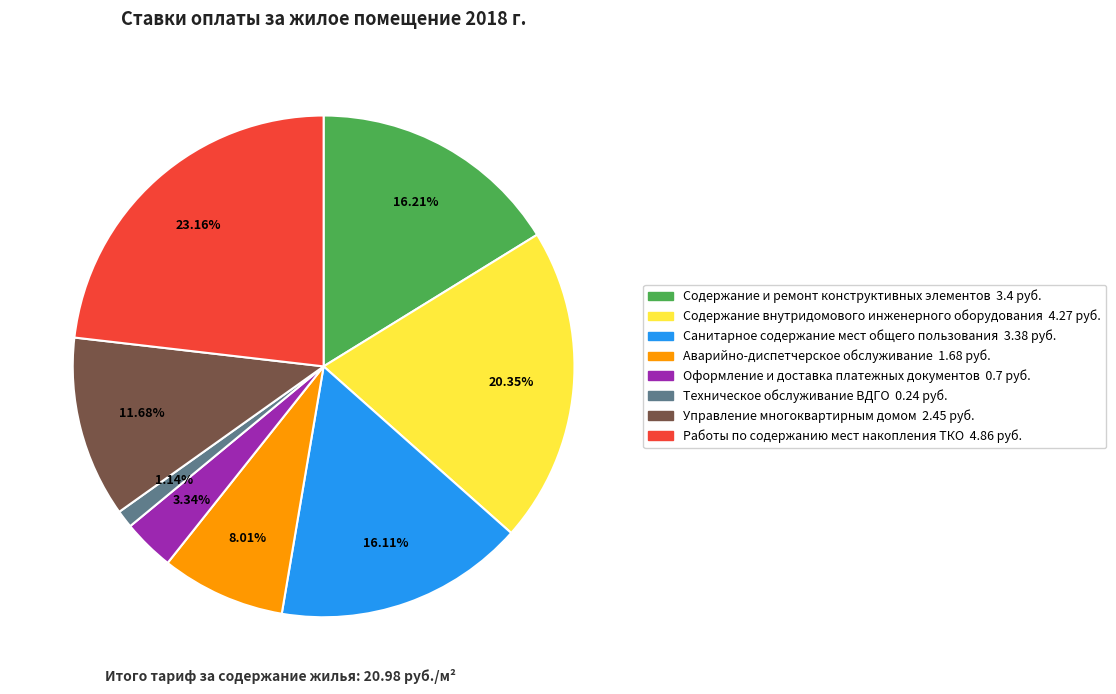

Do Санитарное содержание мест общего пользования and Работы по содержанию мест накопления ТКО together represent more than half of the pie?

No